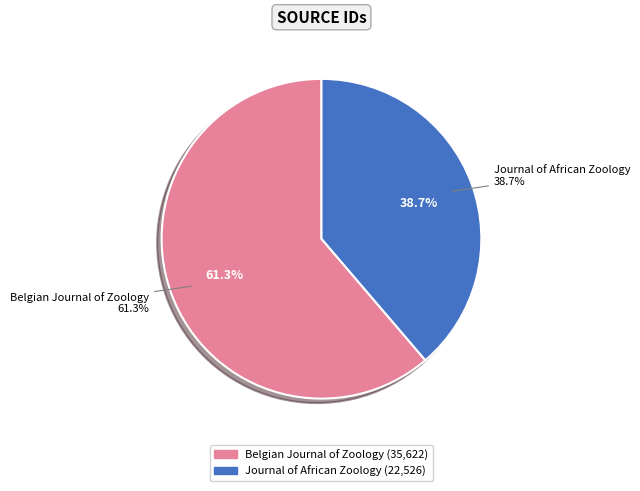

Rank the categories by value from highest to lowest.

Belgian Journal of Zoology, Journal of African Zoology